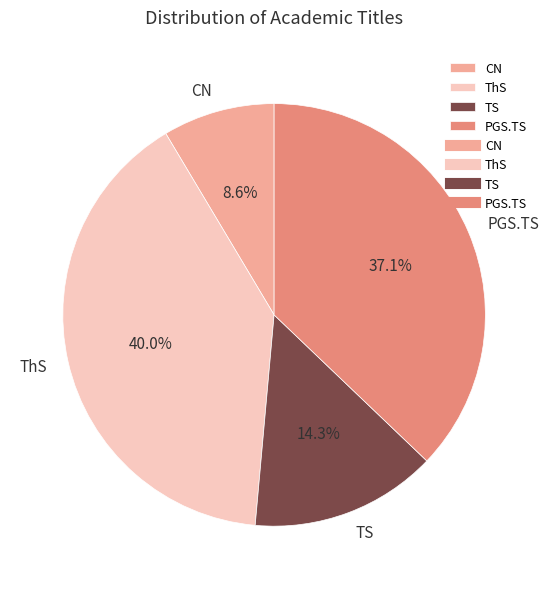

What percentage do TS and ThS together represent?

54.3%